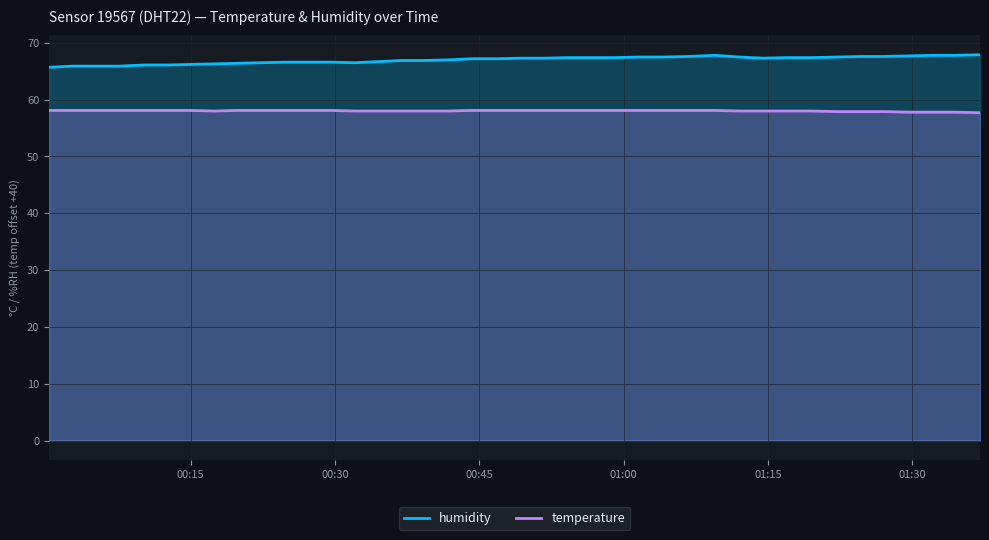

List the series in order of their peak value, lowest first.

temperature, humidity